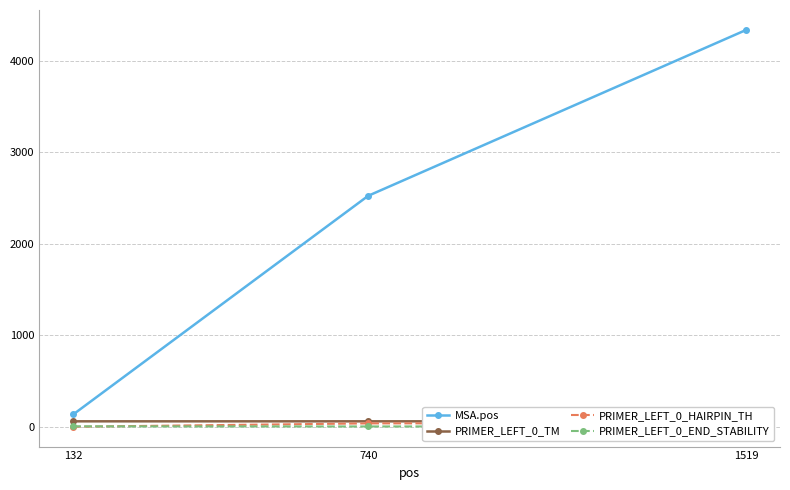

Count the number of data series in this chart.

4